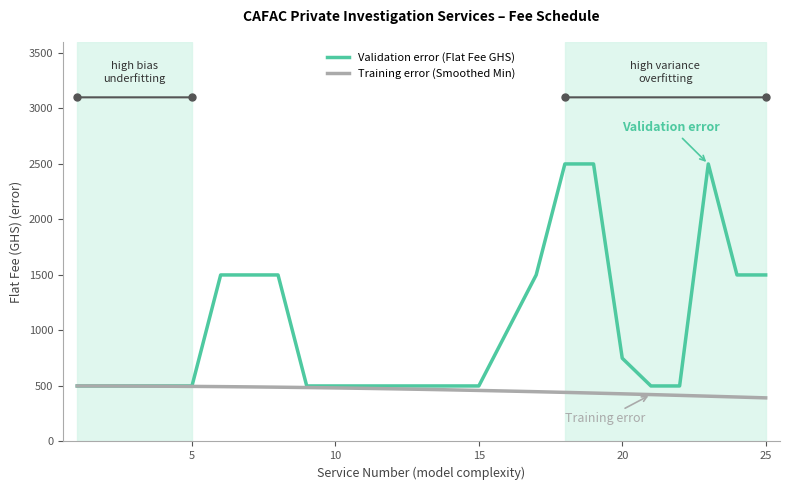

How many Validation error (Flat Fee GHS) values are between 500 and 1500?

22